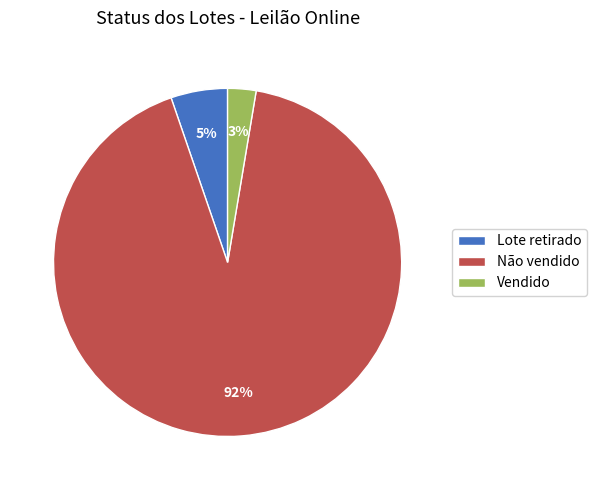

Rank the categories by value from lowest to highest.

Vendido, Lote retirado, Não vendido